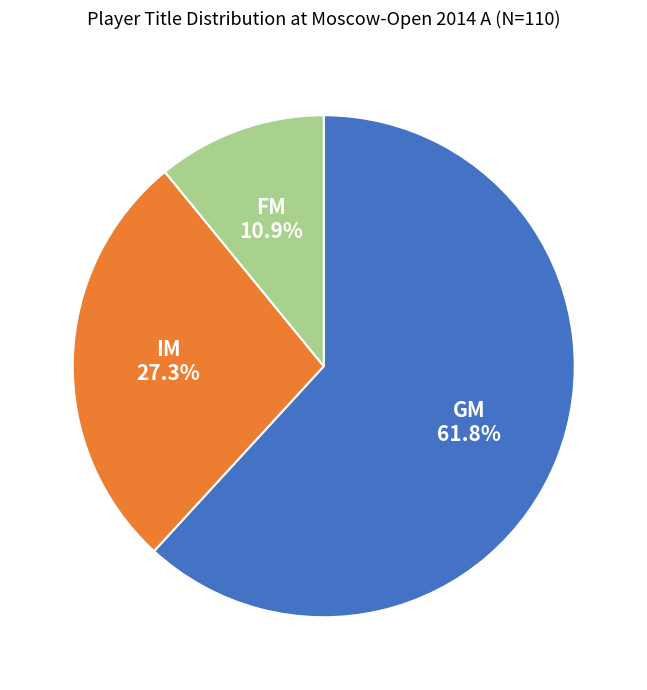

Count the number of slices in the pie.

3